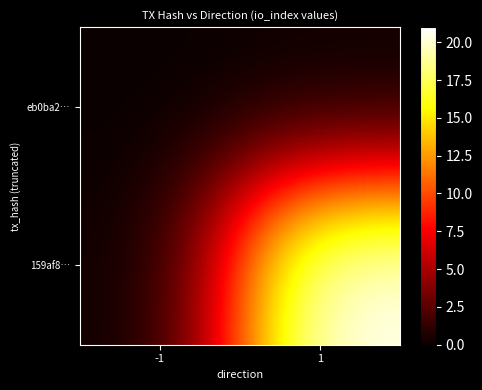

Which category has the lowest value across all series?

-1